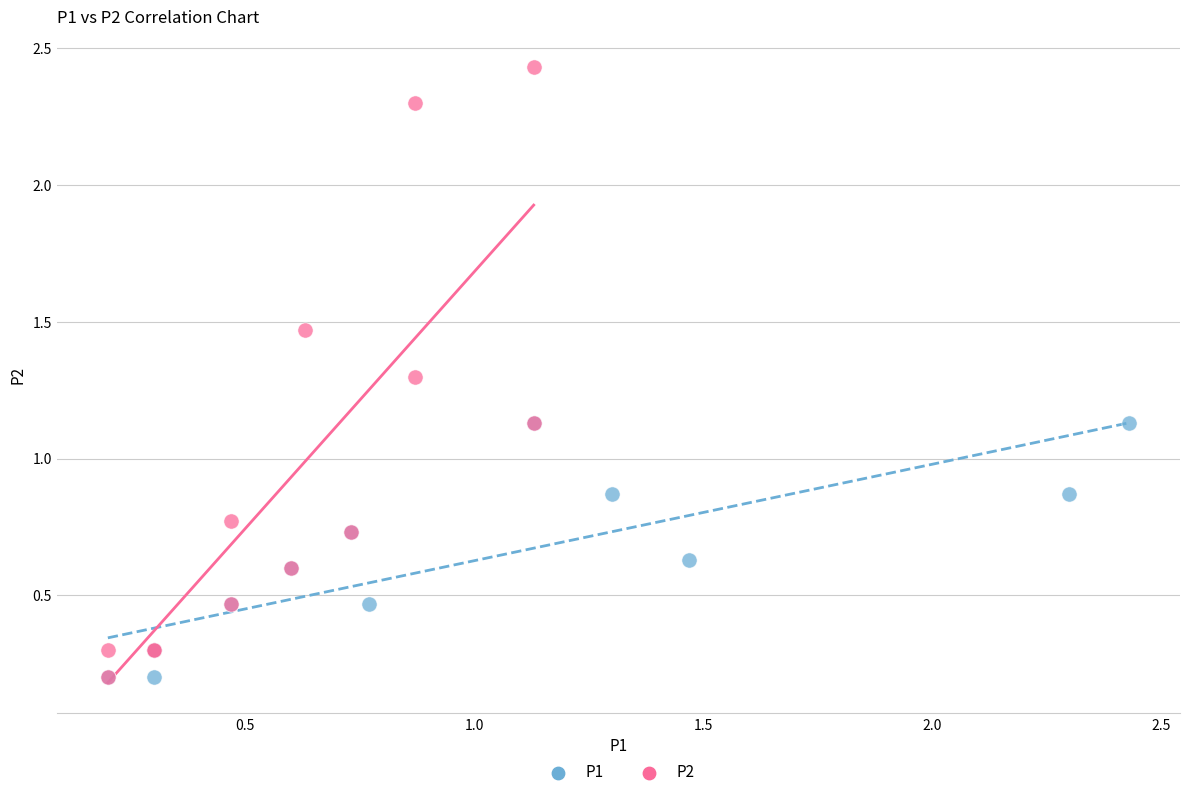

Which series has the largest Y range (max minus min)?

P2